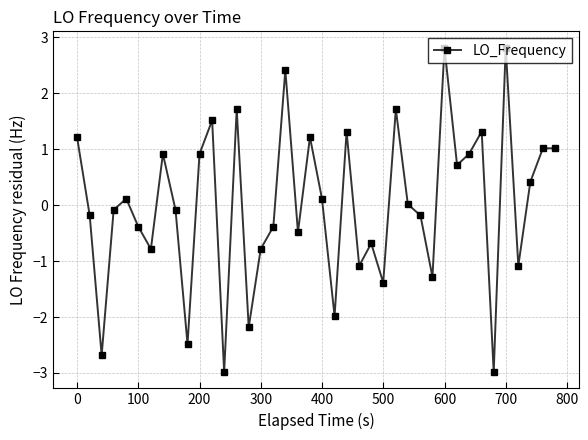

True or false: the data has more than 2 interior local peaks.

True